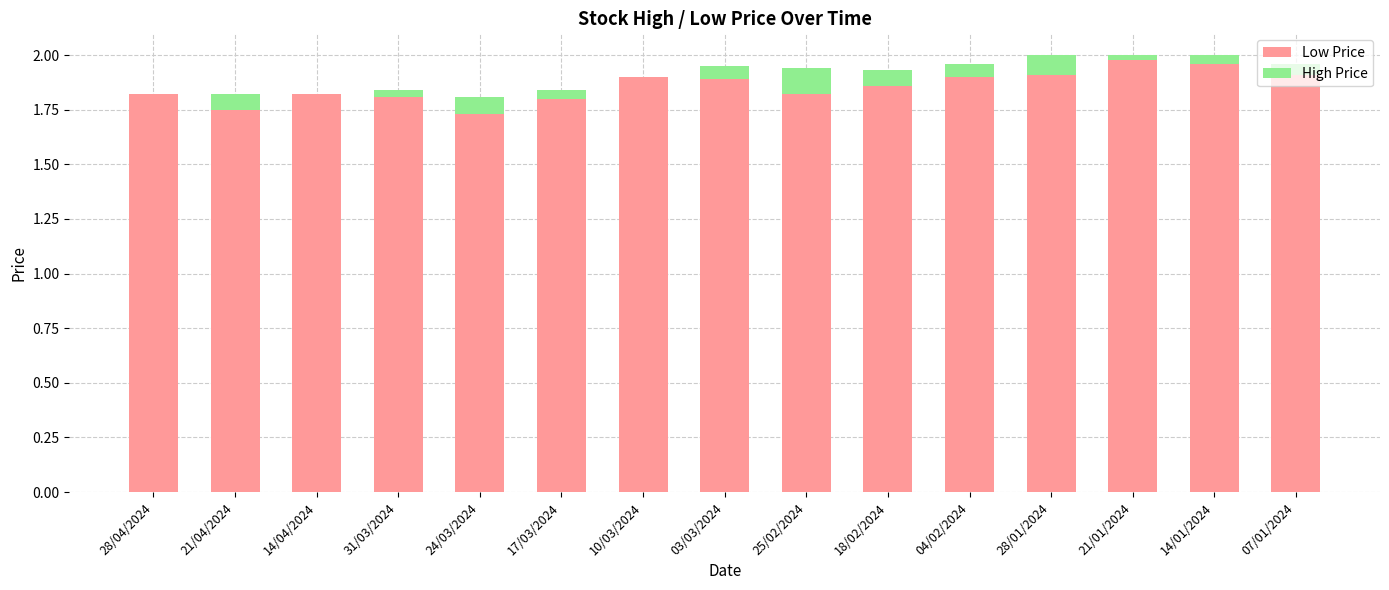

Does the chart contain stacked bars?

Yes